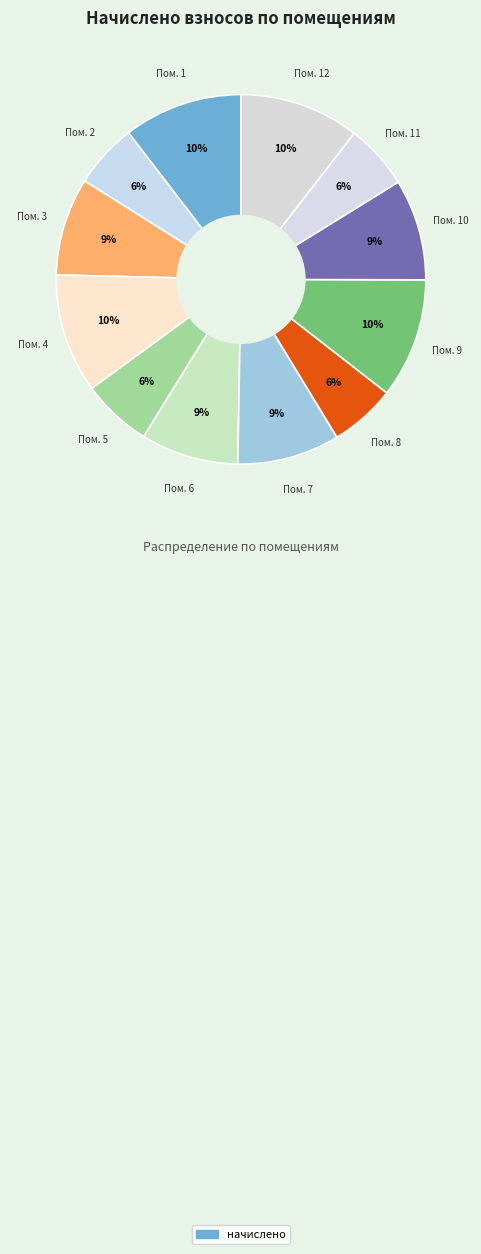

Which slice is the smallest?

2